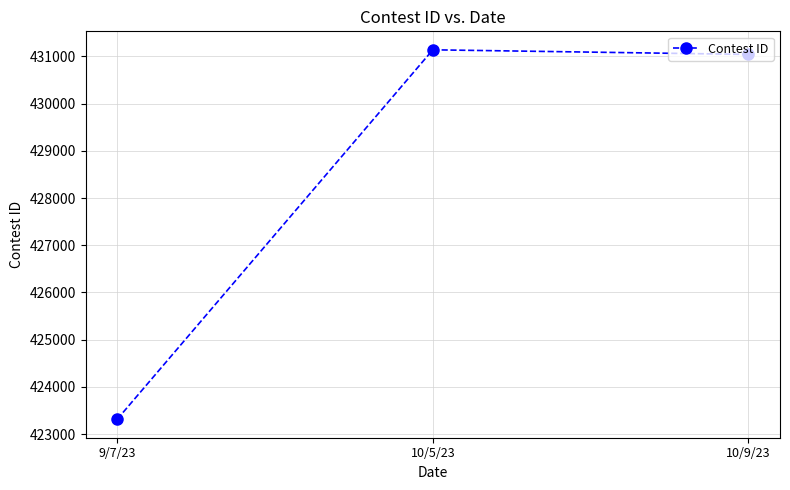

Reading right to left, what are all the values shown in this chart?

10/9/23=431043	10/5/23=431141	9/7/23=423315